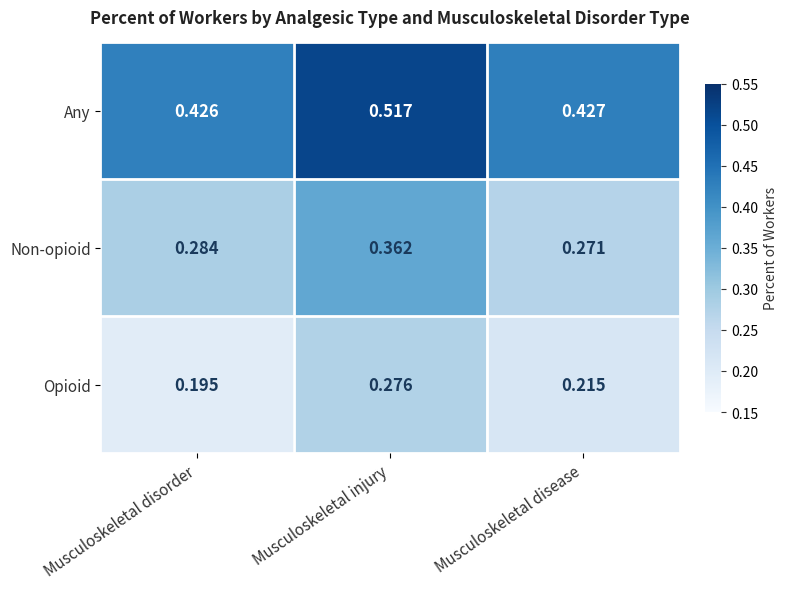

Is the value of Any at Musculoskeletal disorder greater than the value of Opioid at Musculoskeletal disease?

Yes